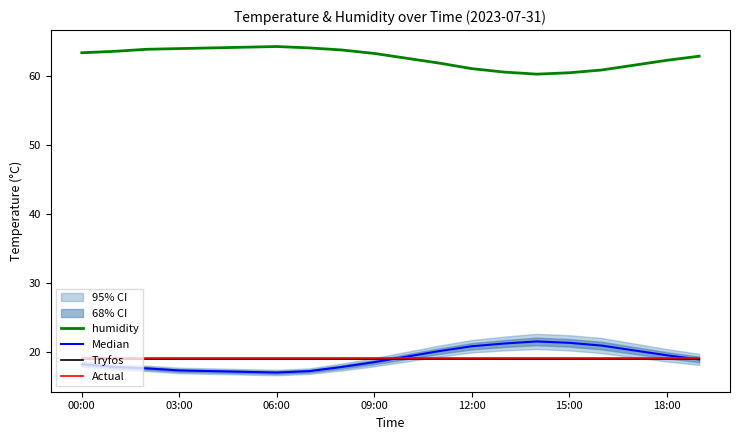

True or false: Tryfos and humidity intersect in this chart.

False